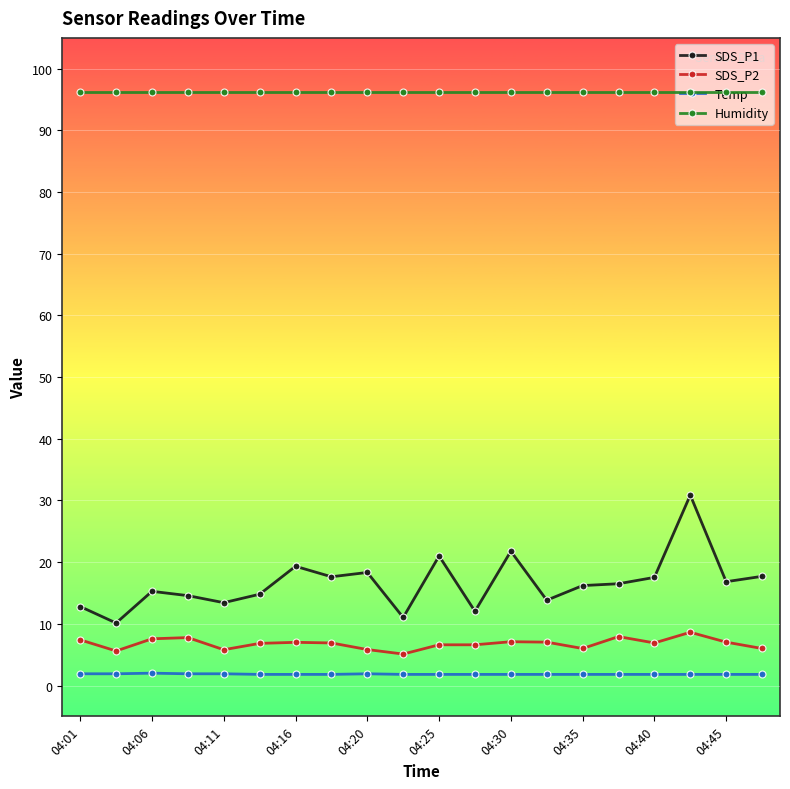

Which series has the widest spread of values?

SDS_P1